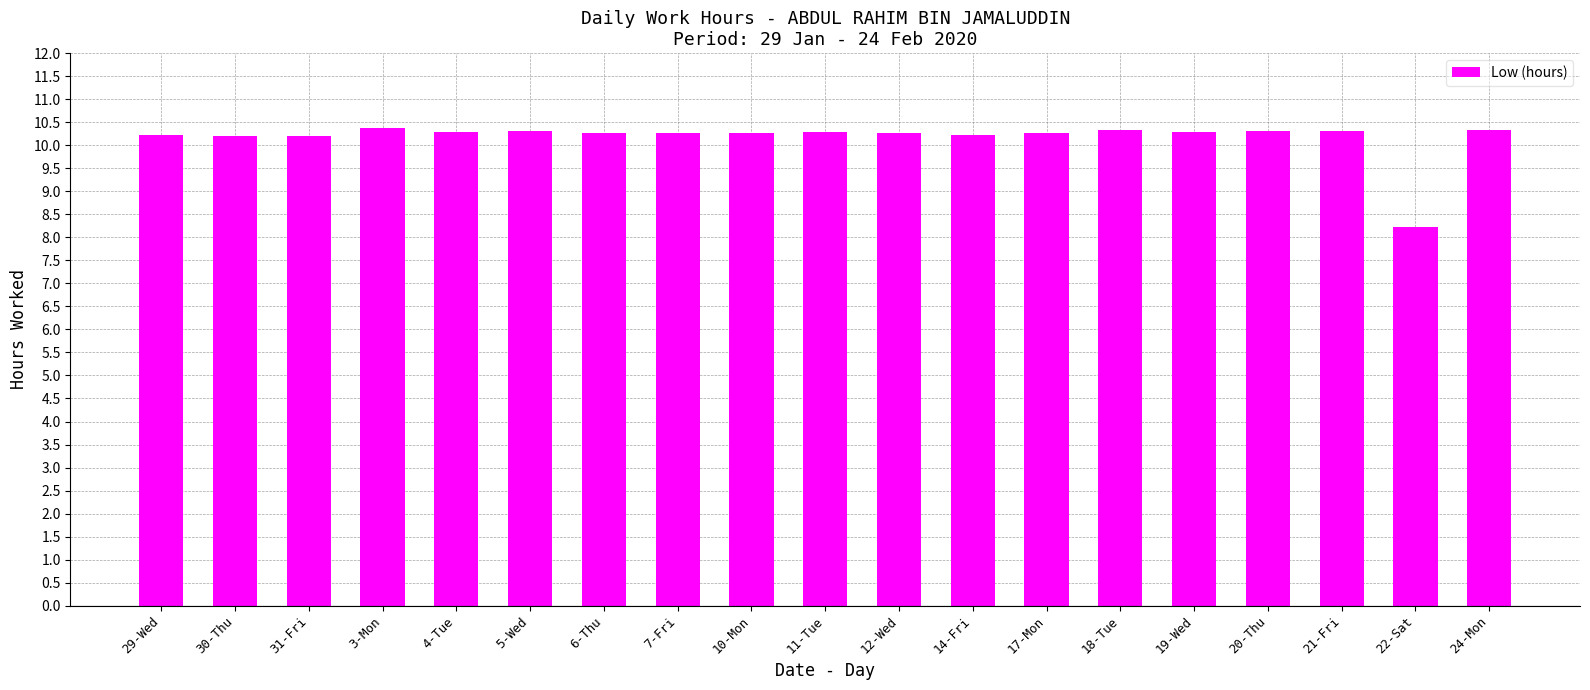

The value at 17-Mon is 10.3. True or false?

True